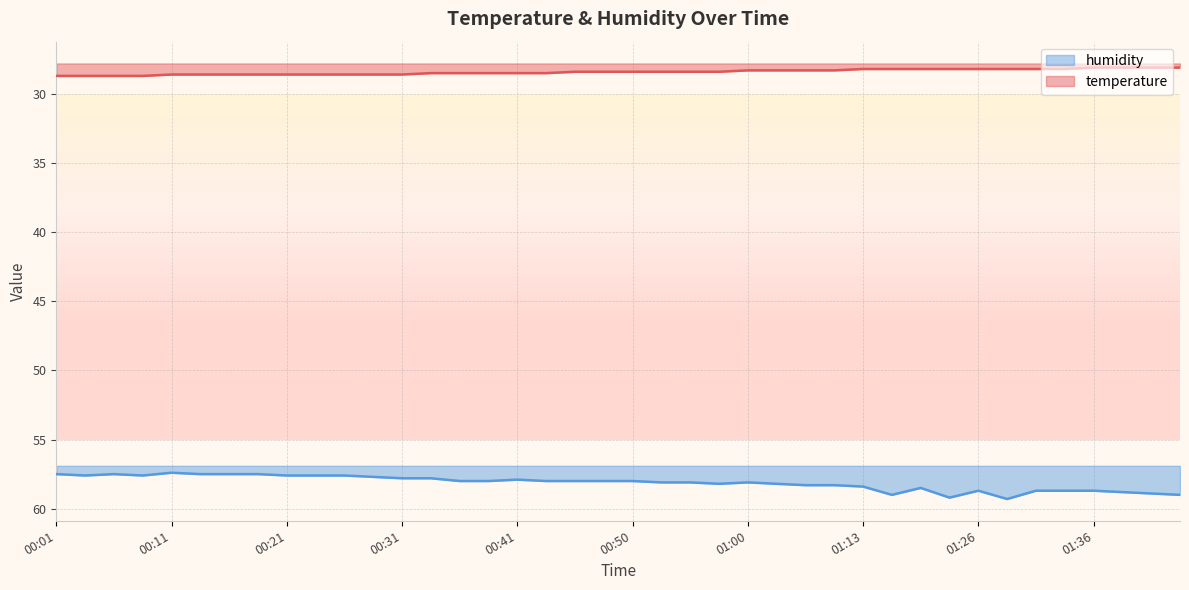

What is the difference between the highest and lowest values at 00:09?

28.9